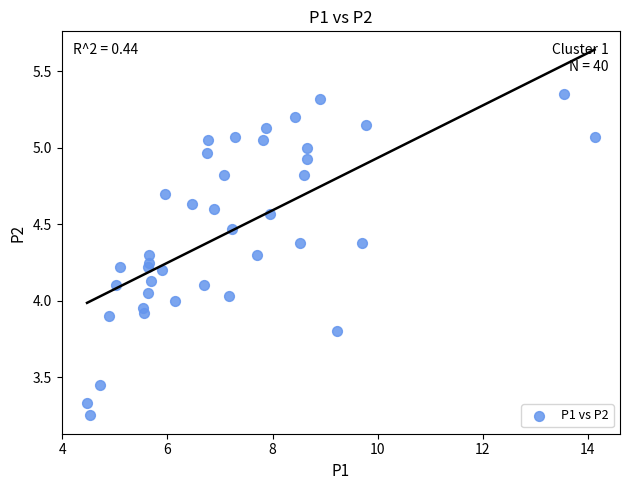

What is the range of Y values (max minus min)?

2.1